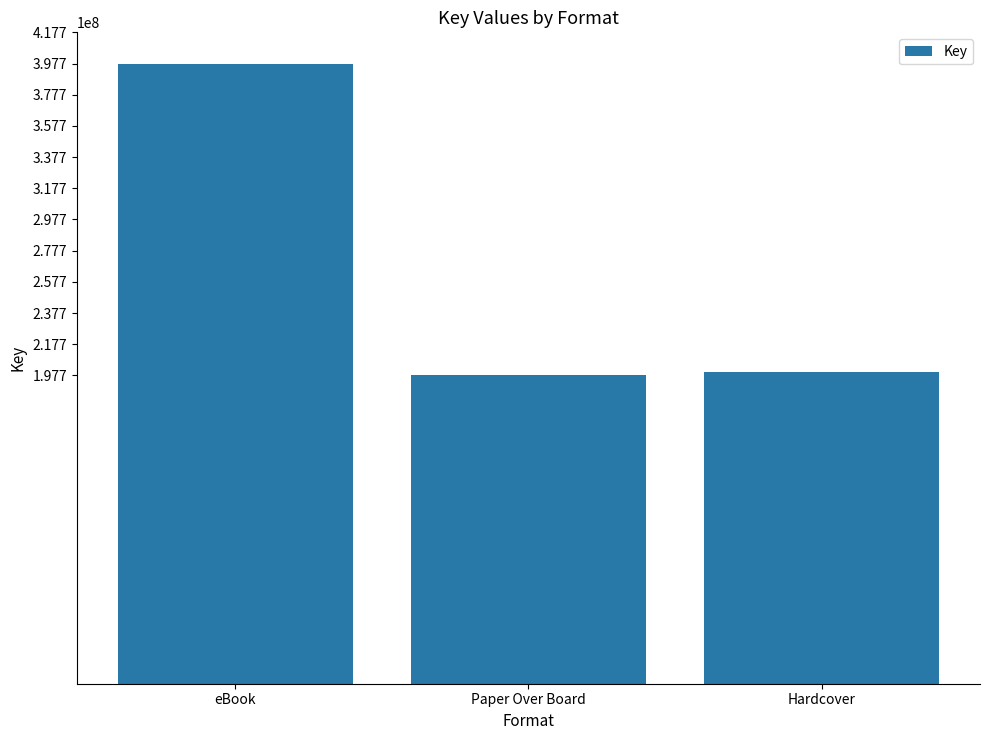

At which label does the data first exceed 200024284?

eBook